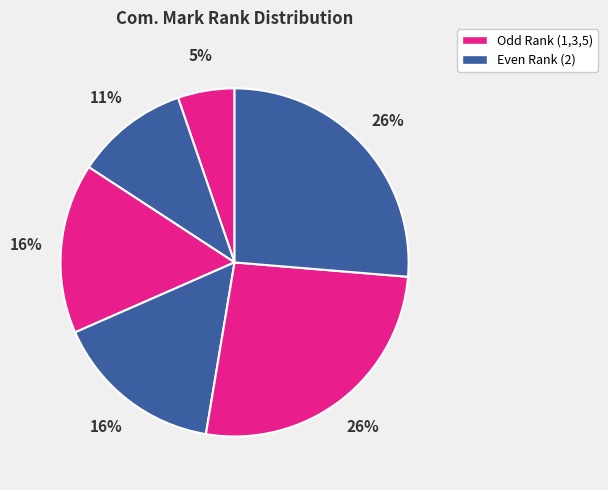

Count the number of slices in the pie.

6